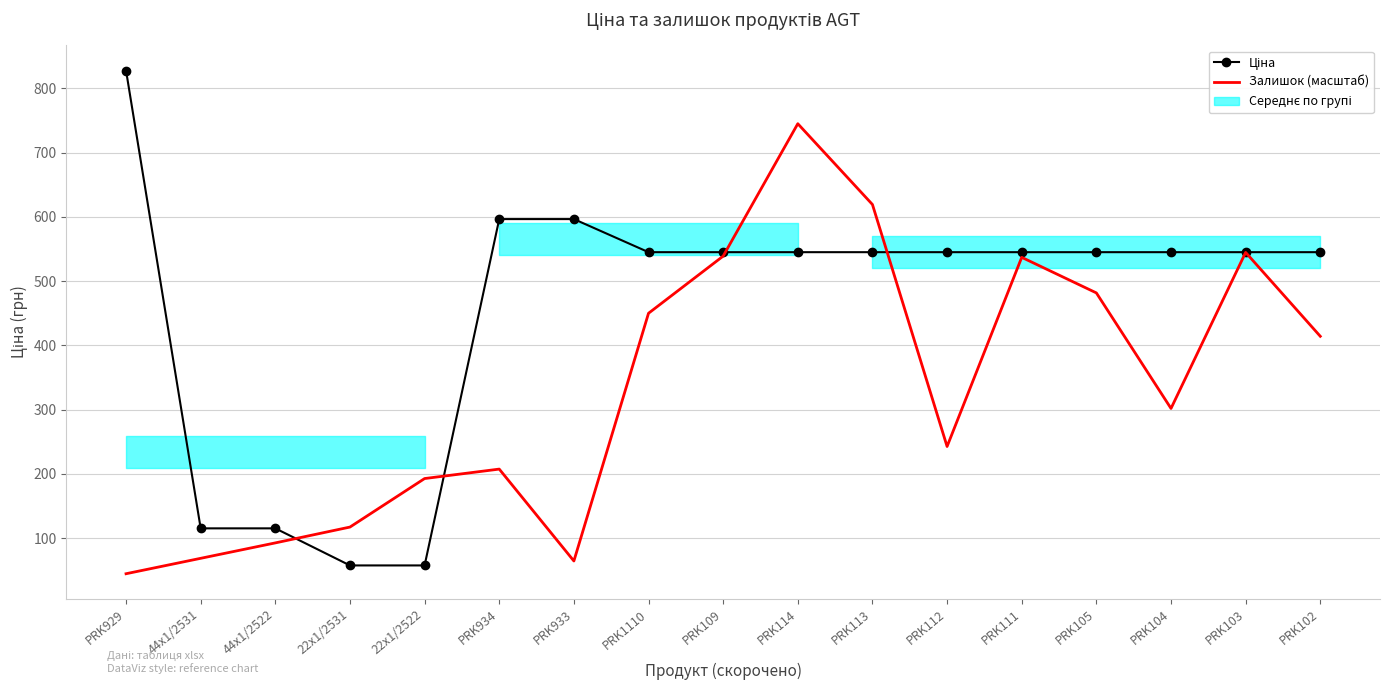

What is the lowest value of the Ціна series?

57.7